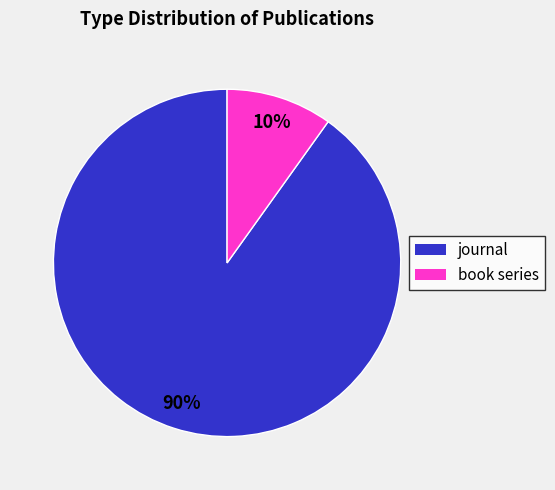

Do book series and journal together represent more than half of the pie?

Yes